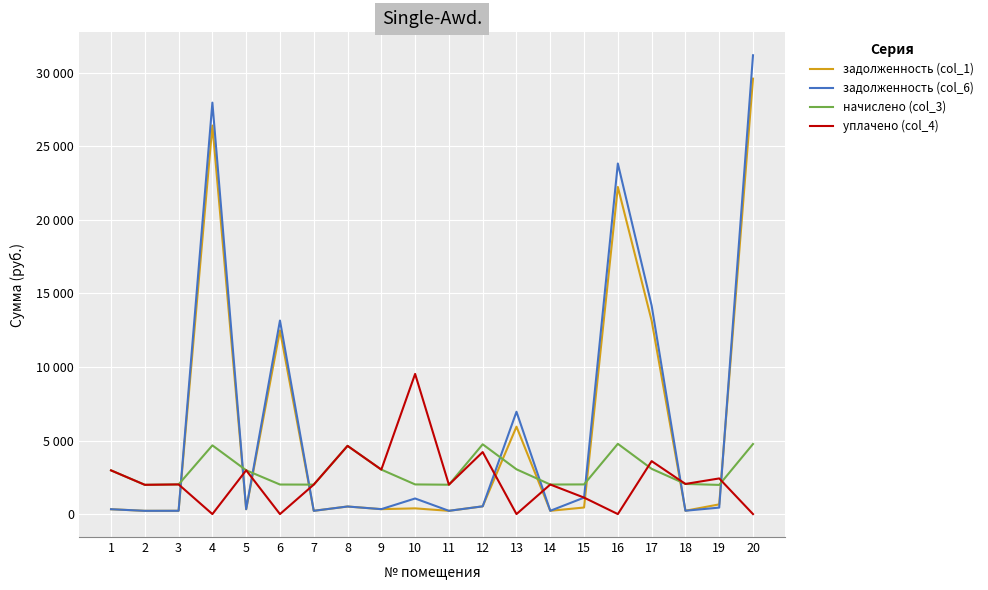

What are all the series names shown in the legend?

задолженность (col_1), задолженность (col_6), начислено (col_3), уплачено (col_4)